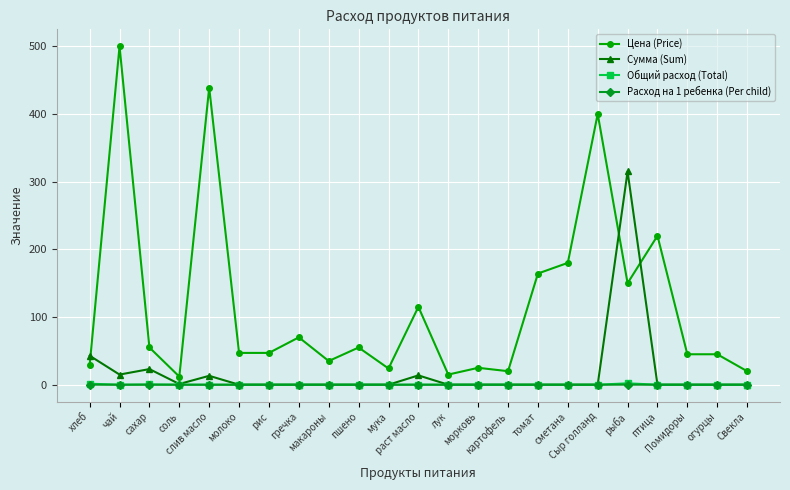

True or false: Цена (Price) and Сумма (Sum) intersect in this chart.

True